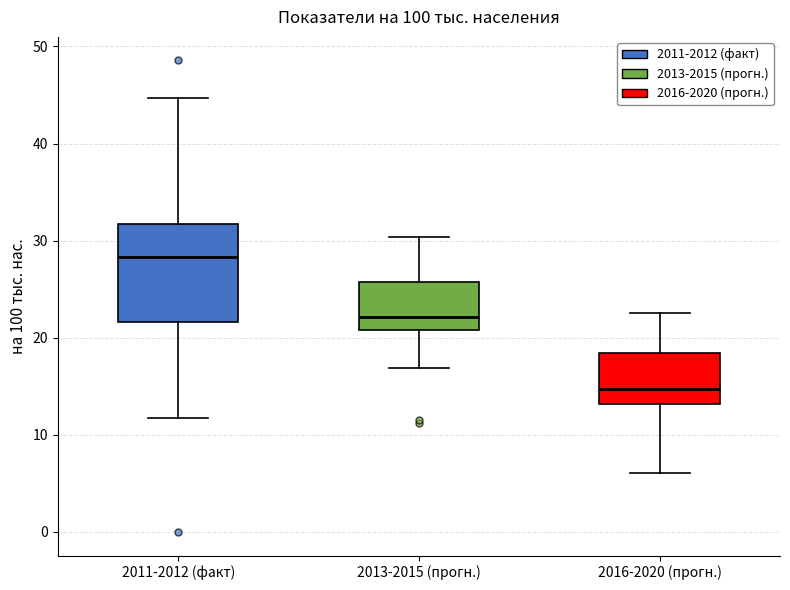

Which box has the lowest median line?

2016-2020 (прогн.)